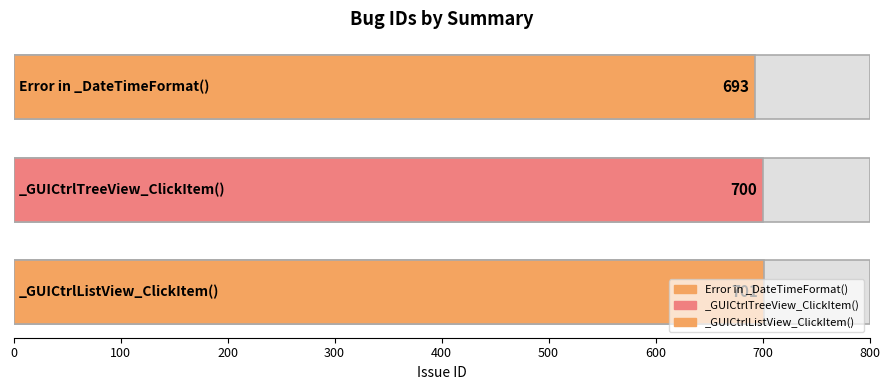

What position from the right is _GUICtrlListView_ClickItem()?

1